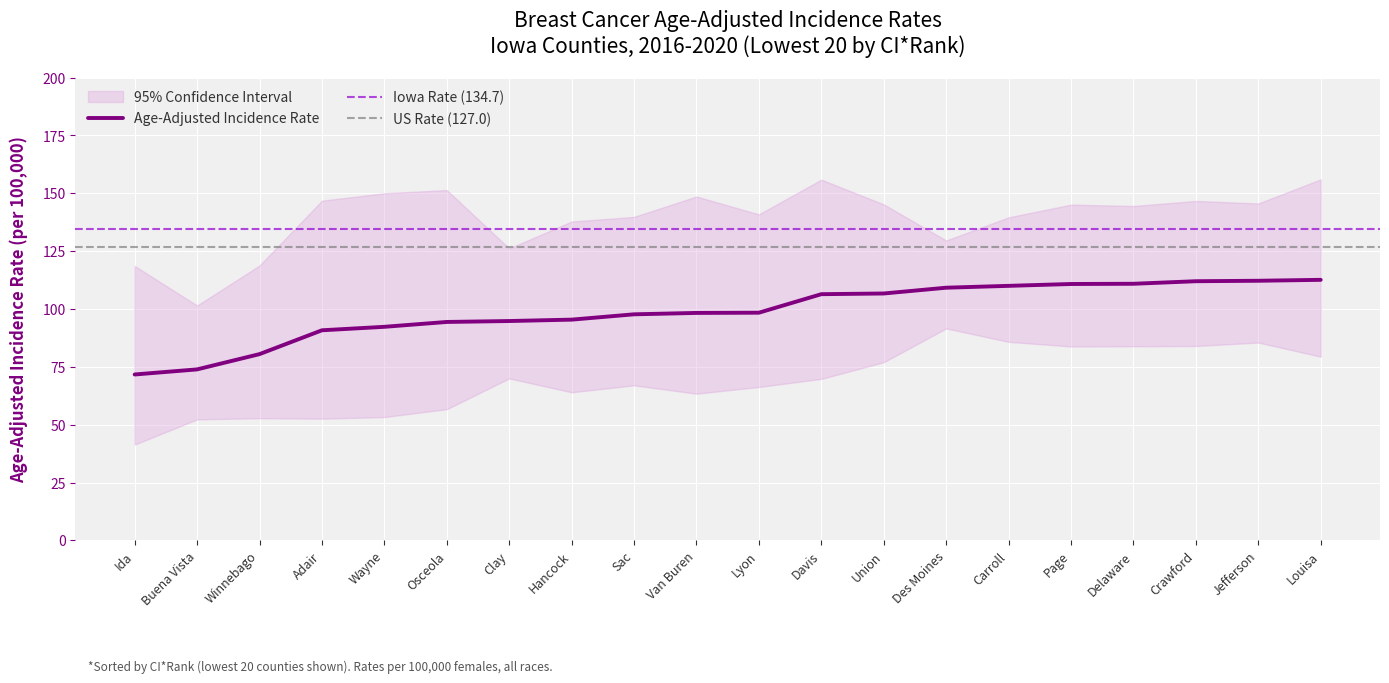

At which label is Lower 95% CI closest to 66?

Lyon